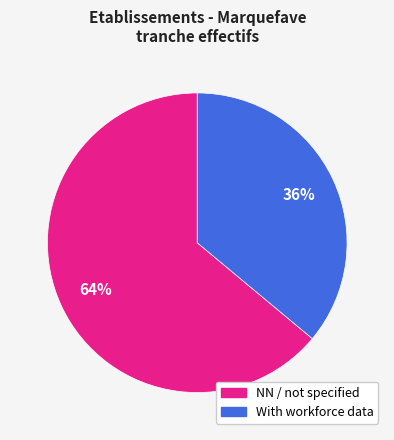

To the nearest percent, what is the average slice percentage?

50%